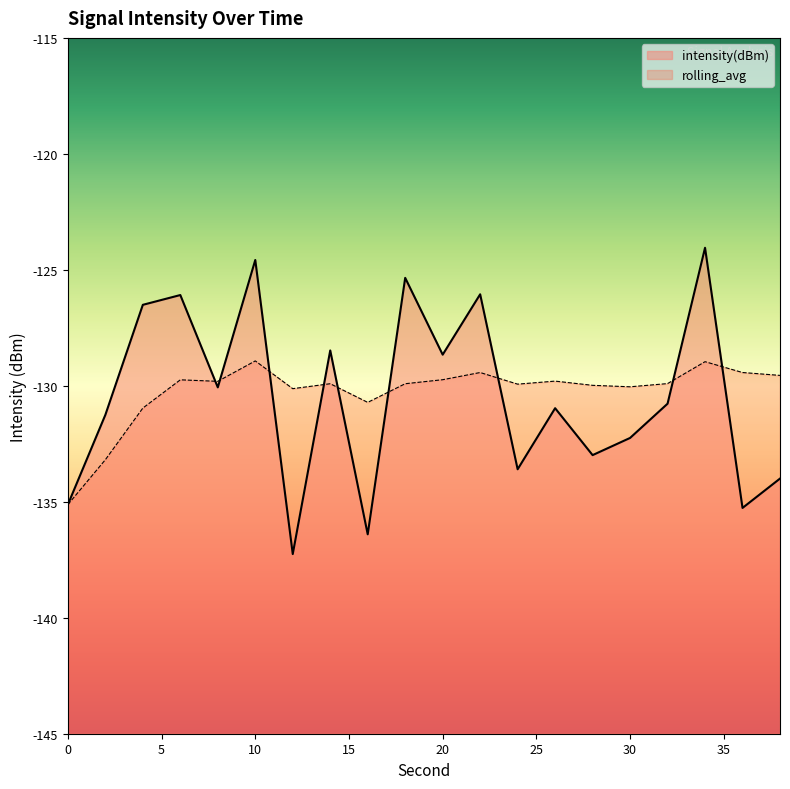

Is it true that rolling_avg equals -203.8 at 34?

False